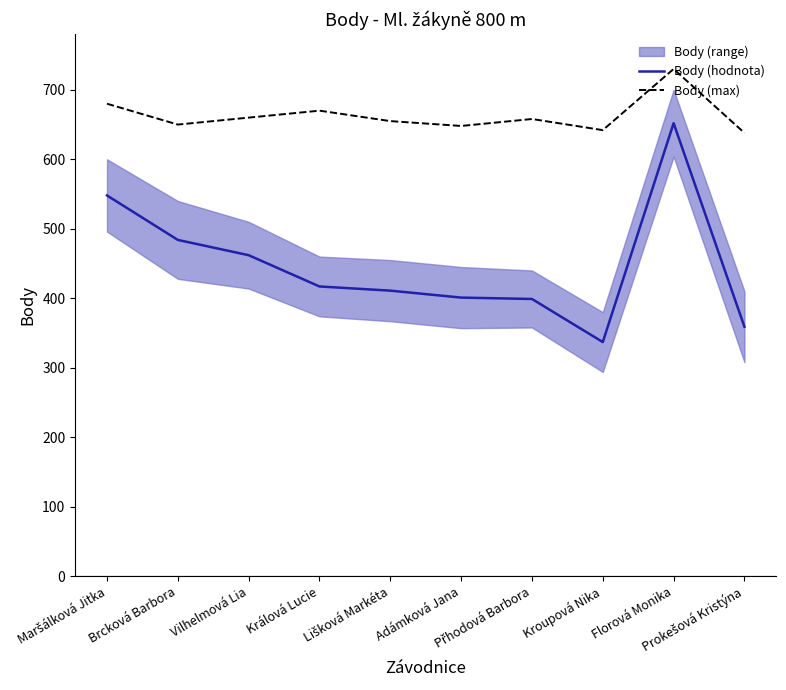

True or false: Body (hodnota) and Body (max) cross at least once.

False